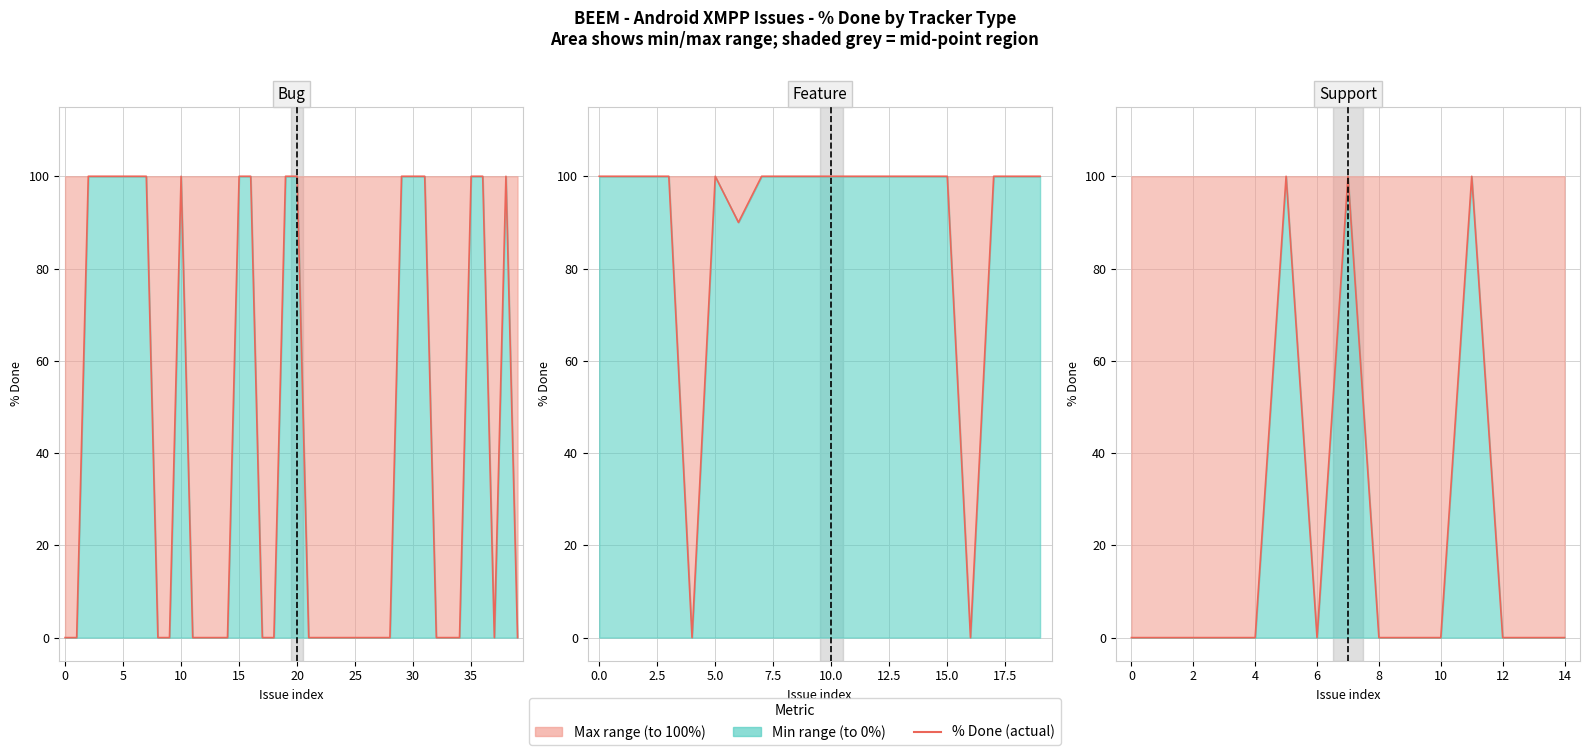

How many lines are shown in the chart?

1